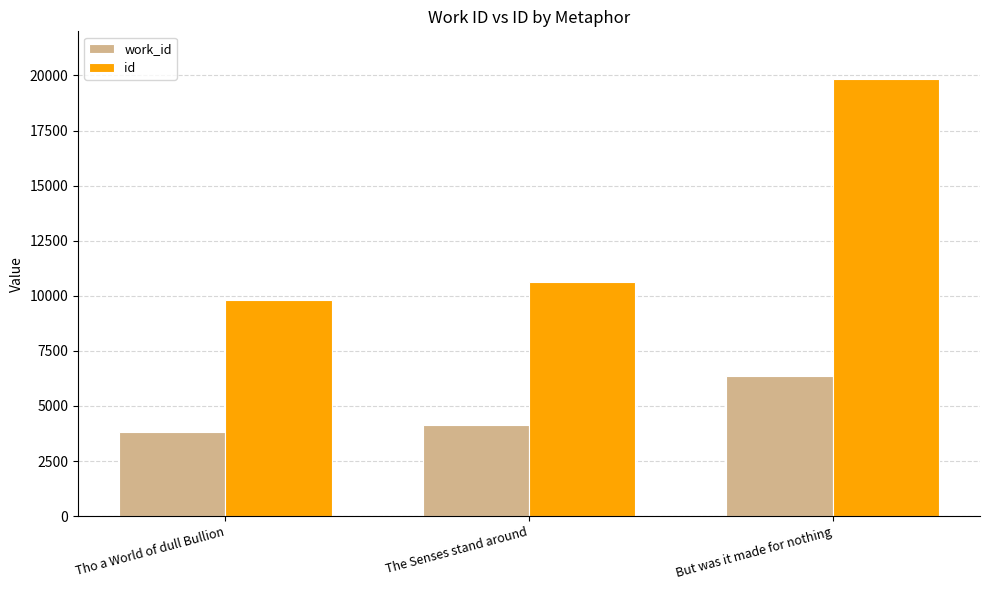

What is the value of the id bar at the 2nd from the left?

10646